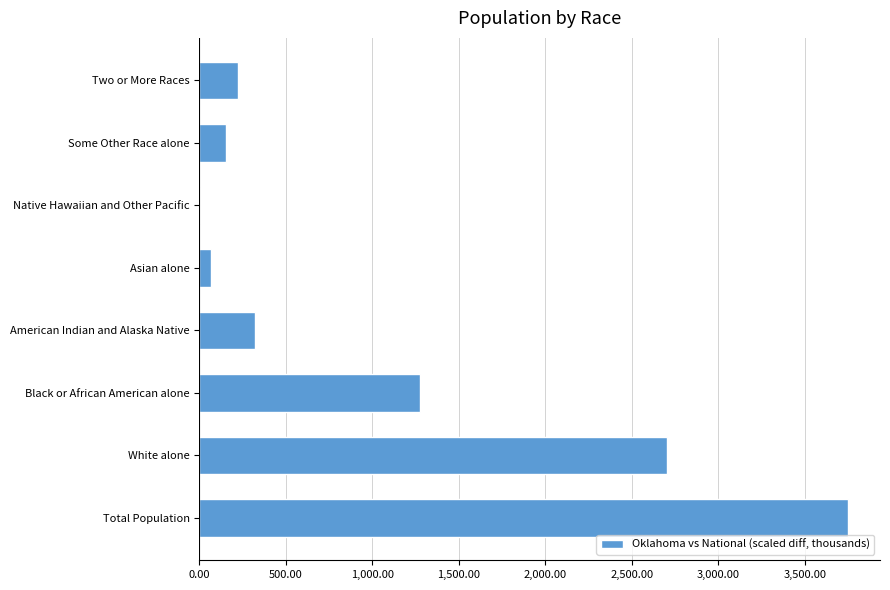

Between Total Population and White alone, which is larger?

Total Population